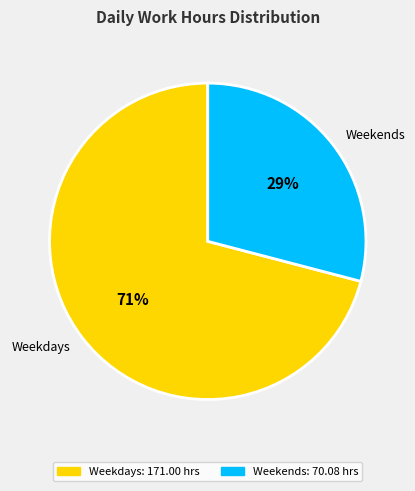

Which slice is the smallest?

Weekends